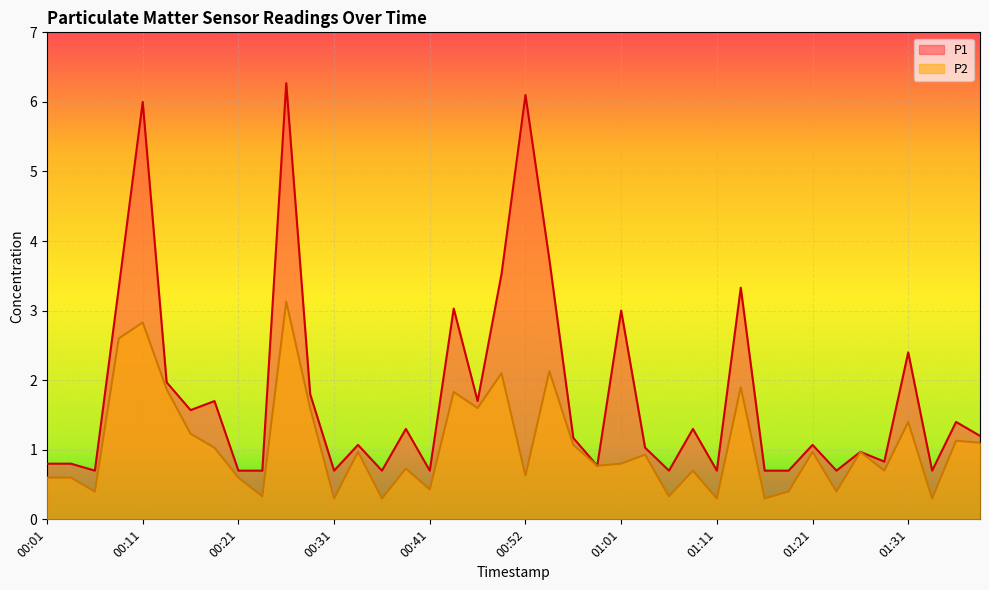

What is the difference between the P2 values at 00:54 and 01:06?

1.8